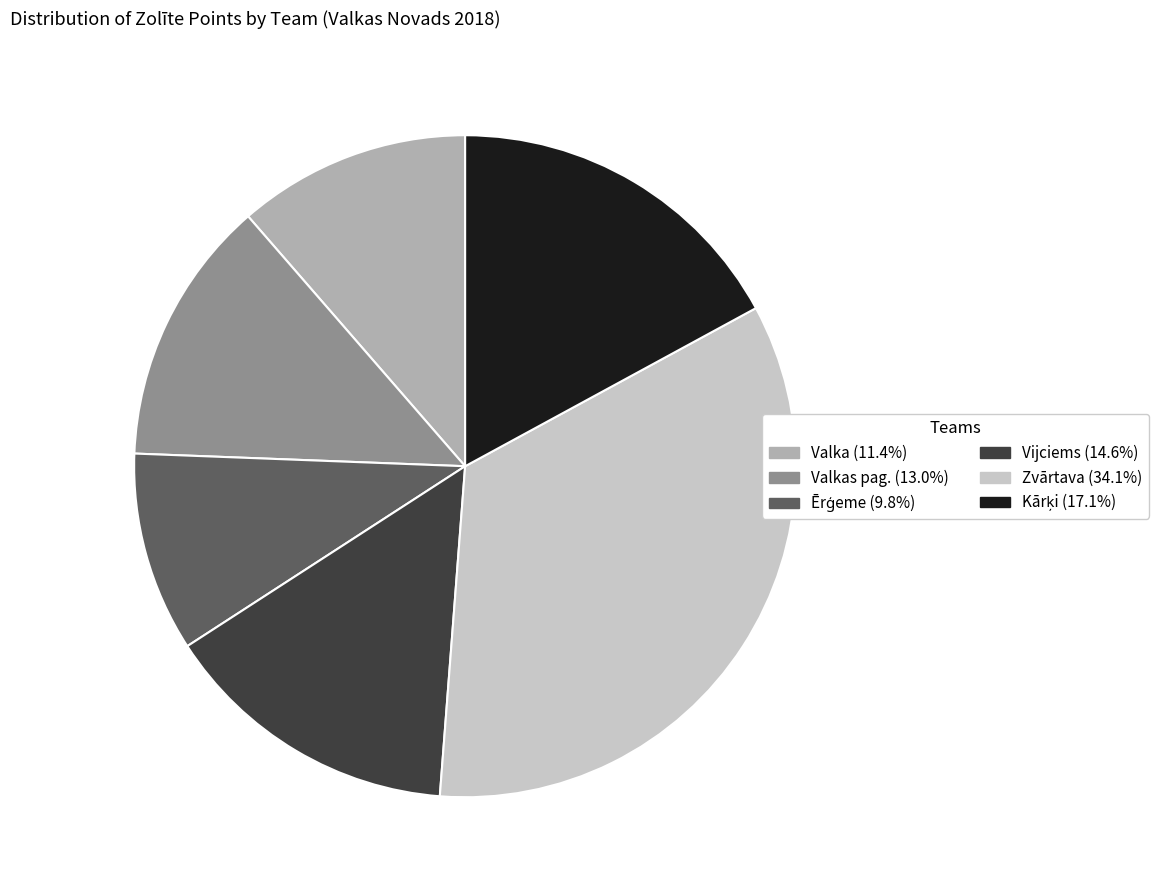

Does any single category account for the majority?

No